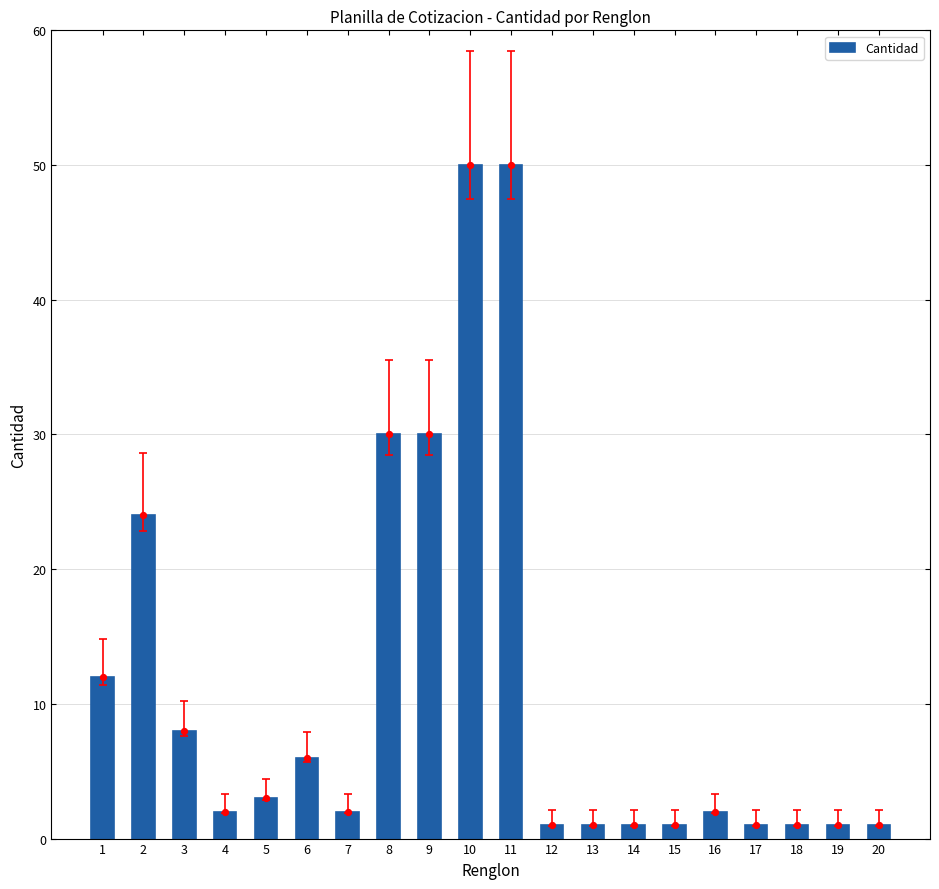

What is the ratio of the value at 15 to the value at 14?

1.0